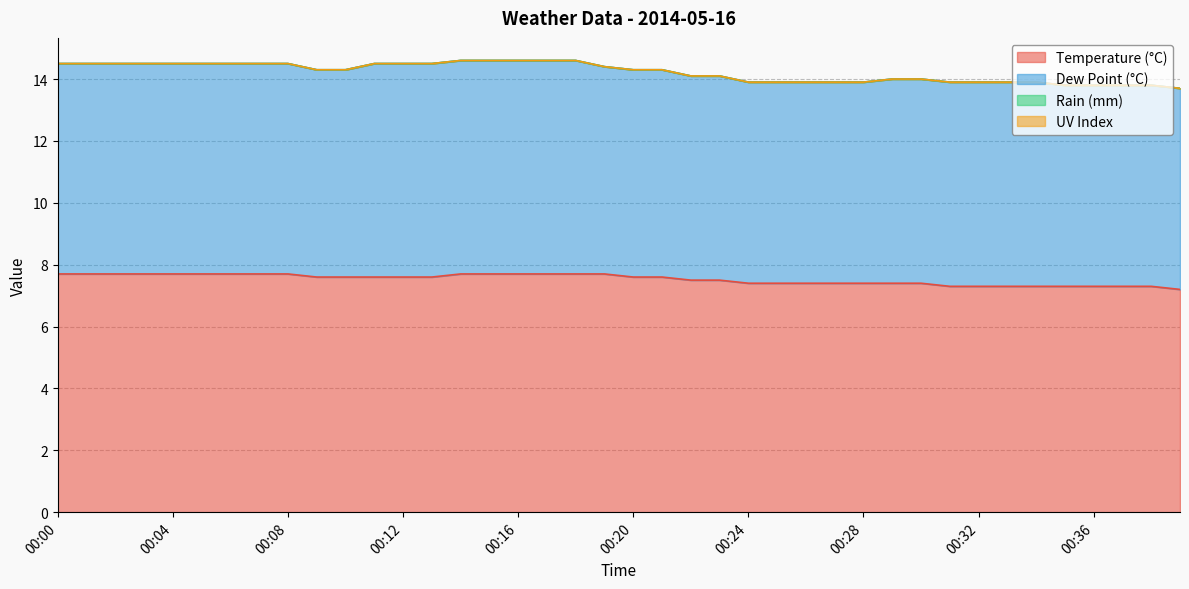

True or false: uv and dp cross at least once.

False